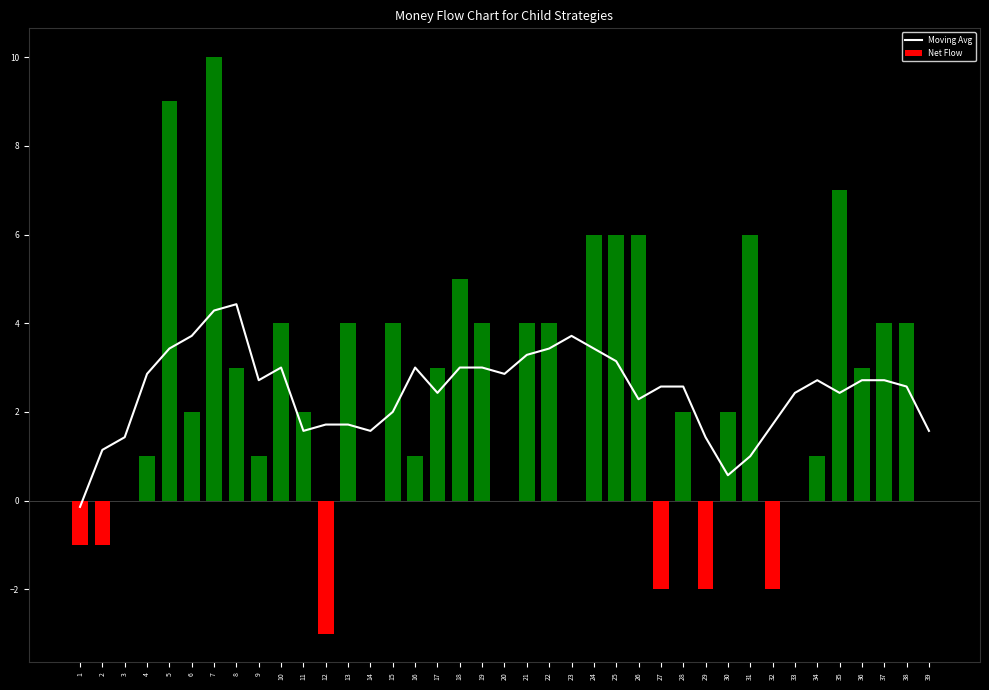

How many negative values does the Net Flow series have?

6